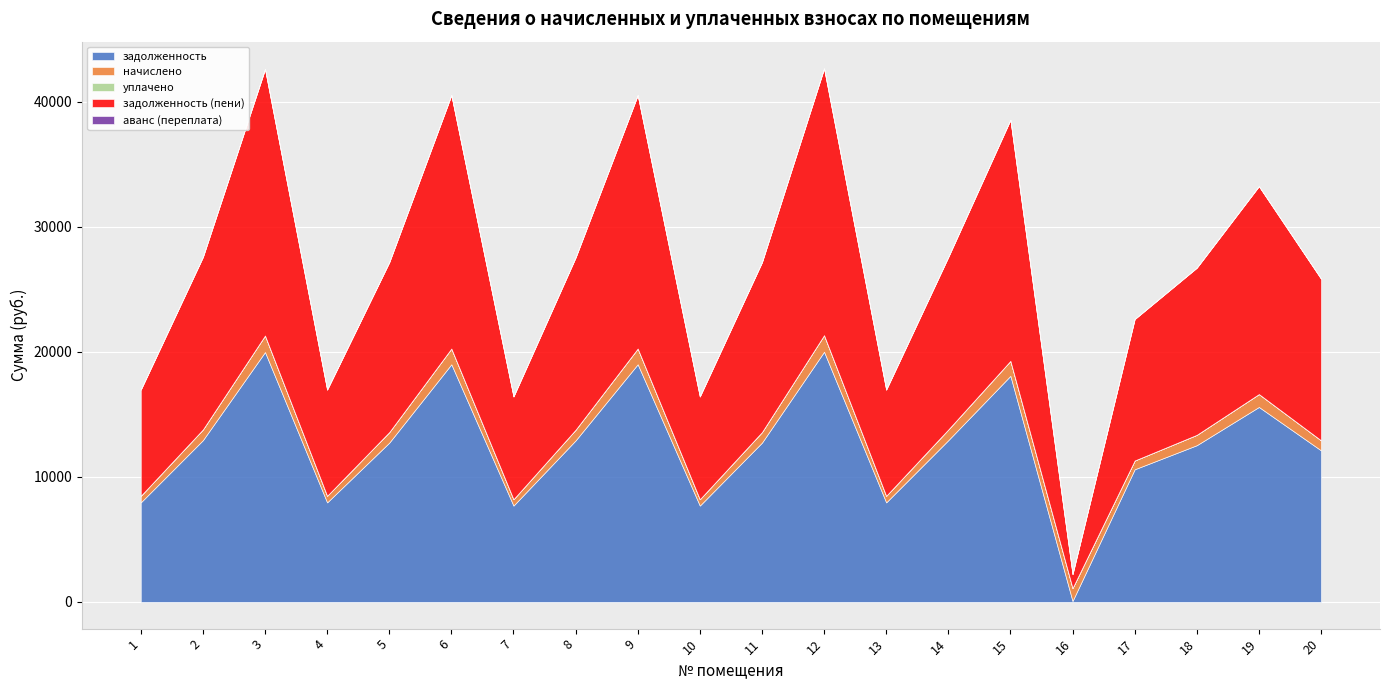

At which category does the chart reach its minimum across all series?

1